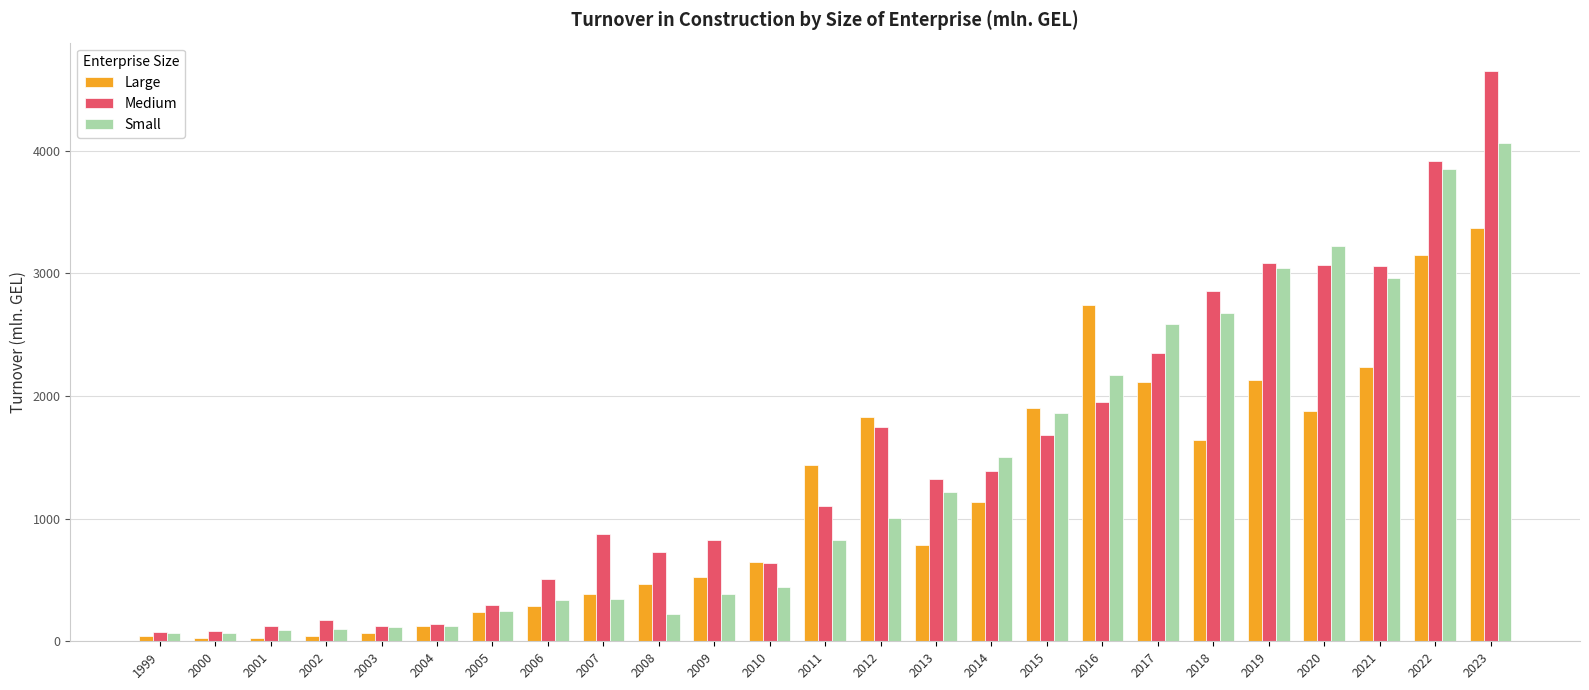

What is the sum of the Medium values at 2009 and 2017?

3178.2